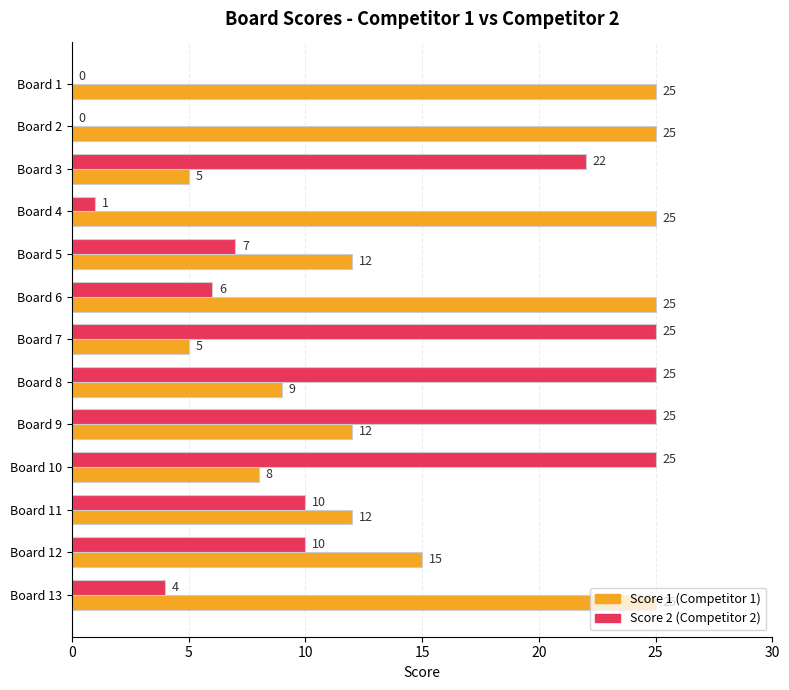

What is the total value across all series at Board 9?

37